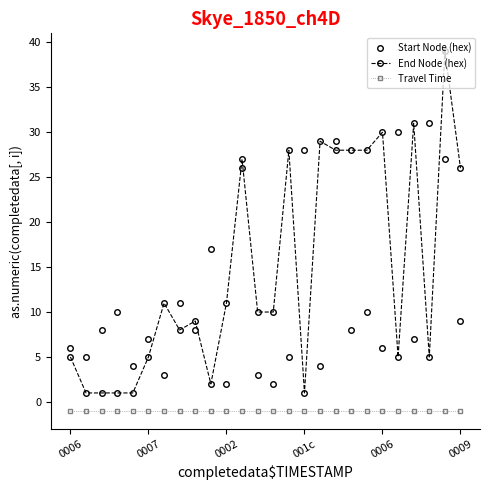

What is the difference between the maximum and minimum values in the End Node (hex) series?

38